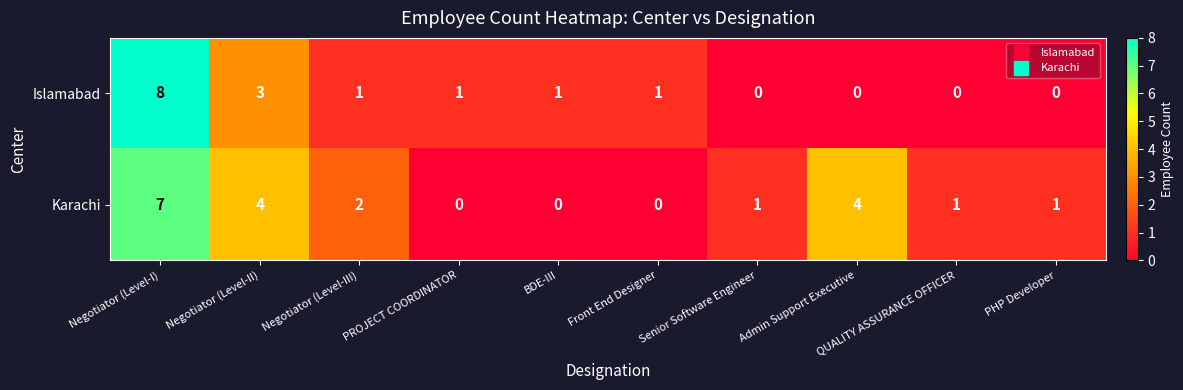

What is the sum of all Islamabad values?

15